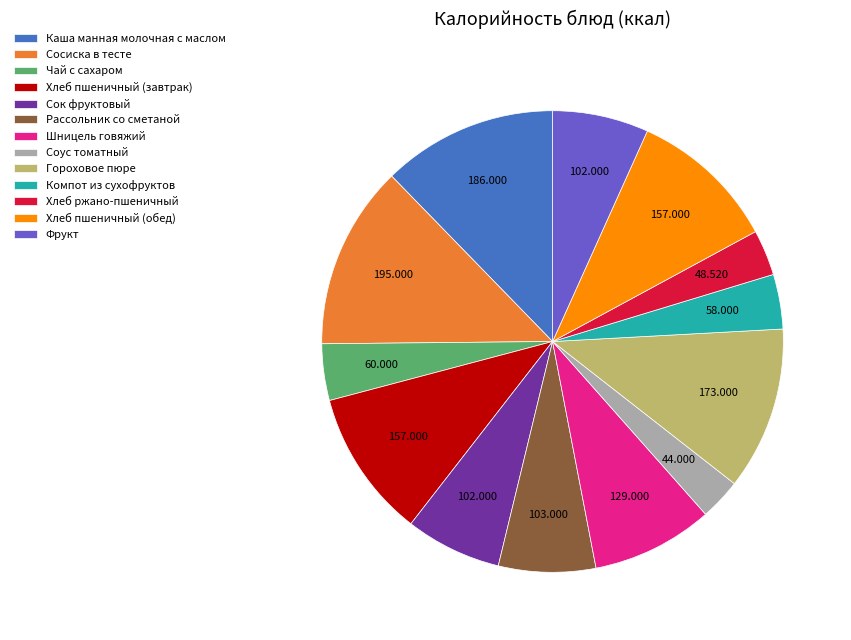

Does Каша манная молочная с маслом represent more than half of the total?

No